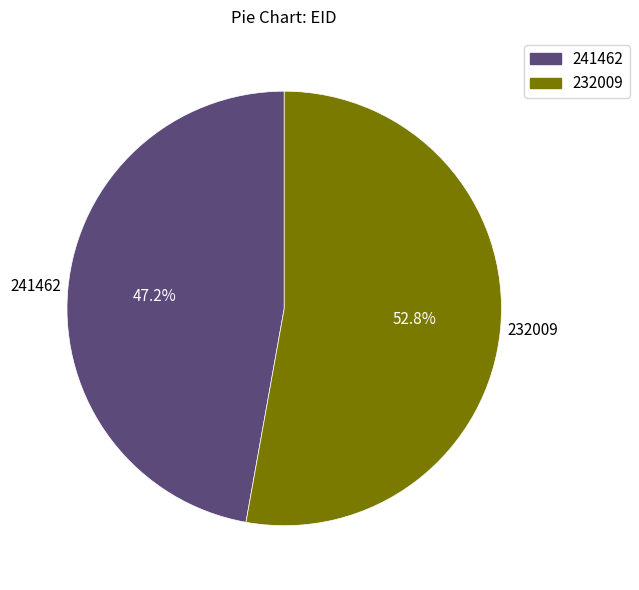

Which category has the smallest portion of the pie?

241462